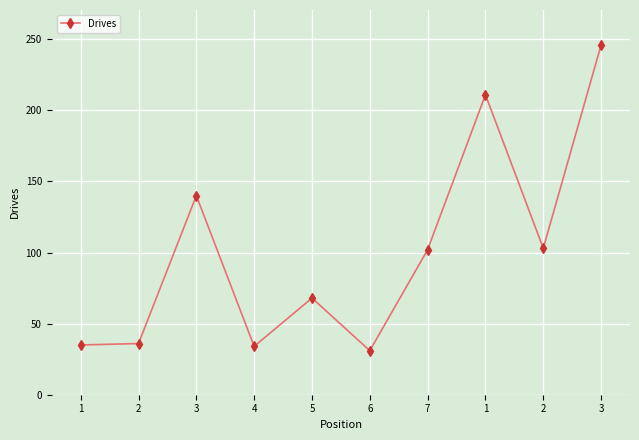

Where does the data first go above 102?

3